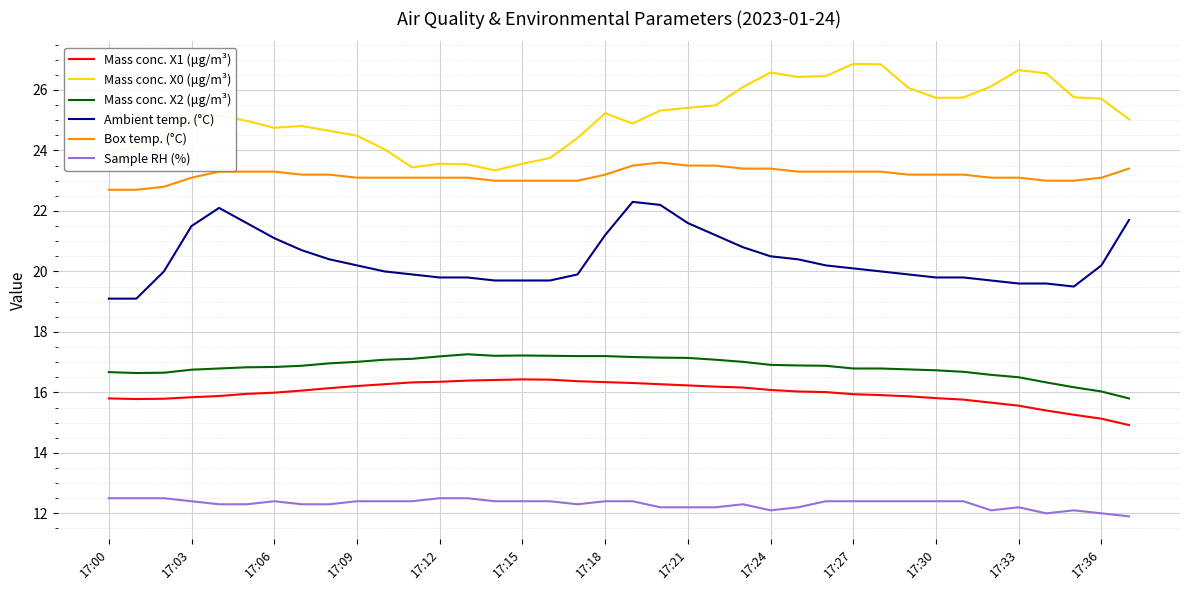

What is the maximum value for Mass conc. X0 (μg/m³)?

26.9